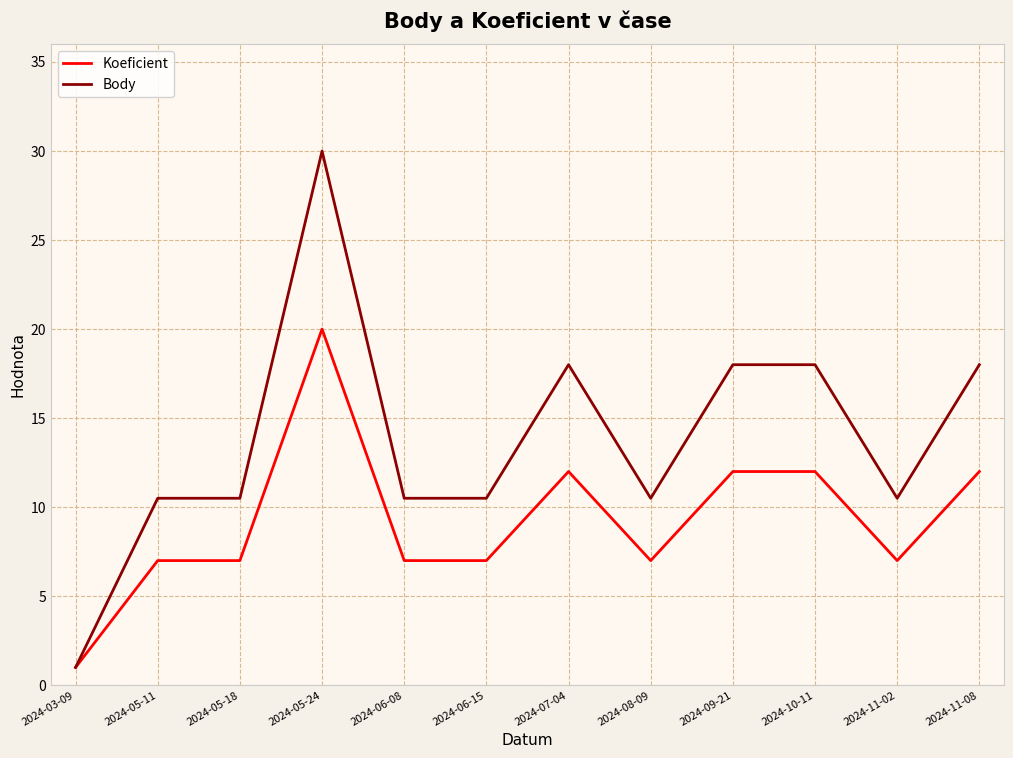

What value does the Koeficient series have at 2024-05-24?

20.0